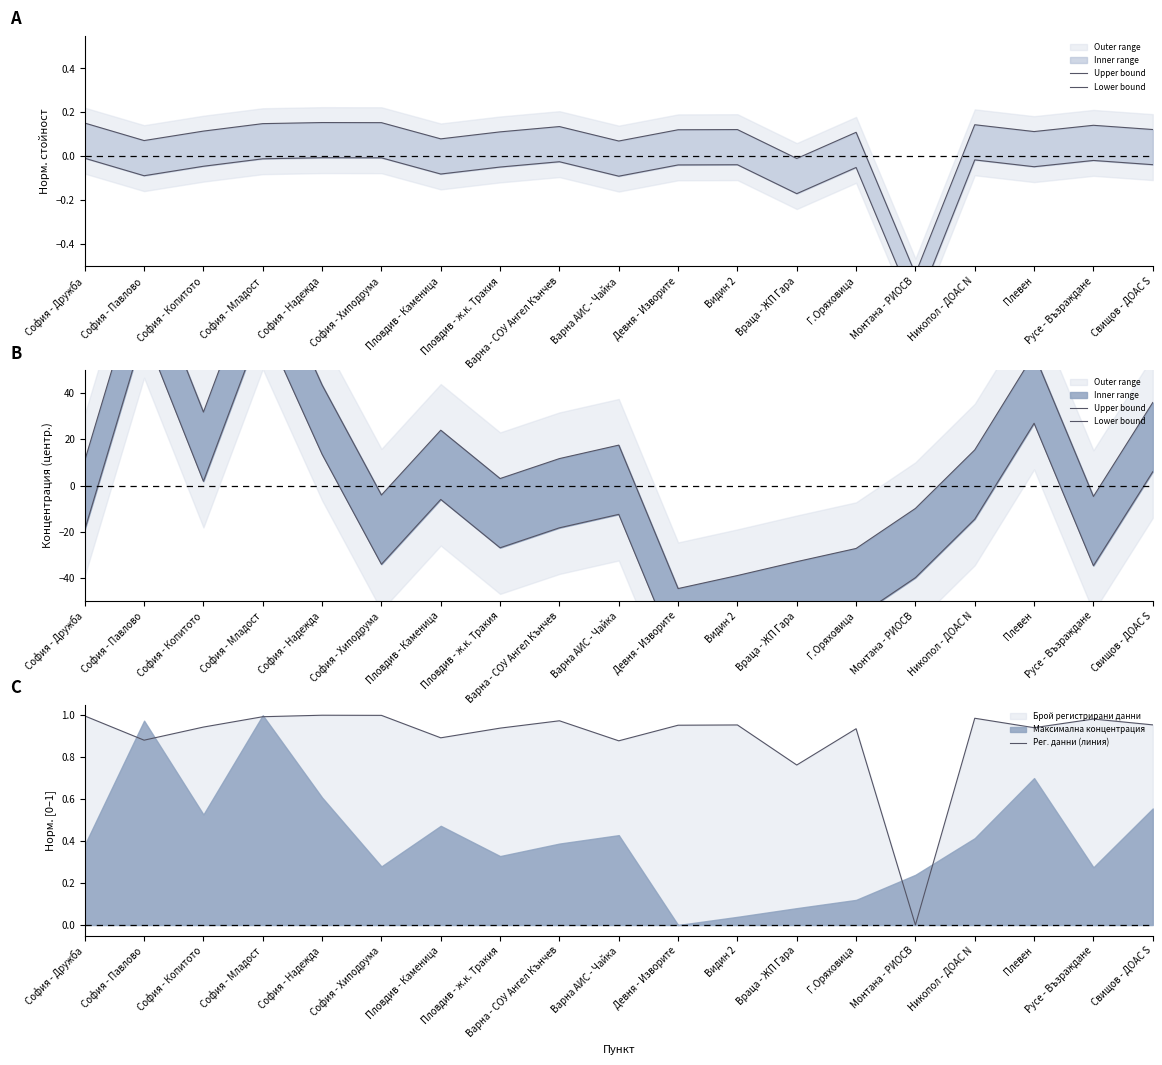

True or false: Upper bound and Lower bound intersect in this chart.

False